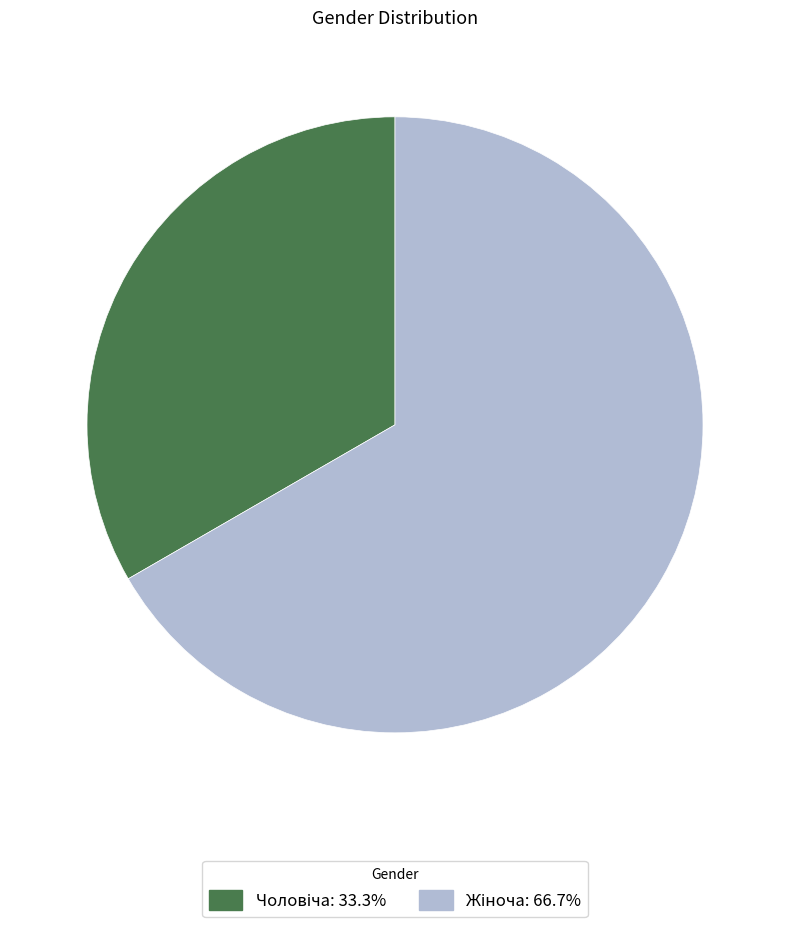

How many slices are in this pie chart?

2